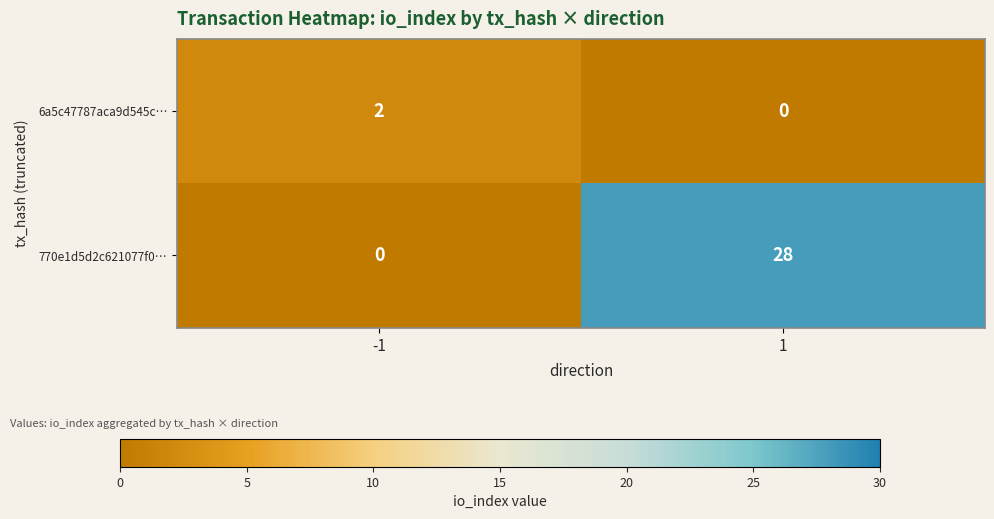

Reading left to right, extract all data points from this chart.

6a5c47787aca9d545c…: 2	0
770e1d5d2c621077f0…: 0	28